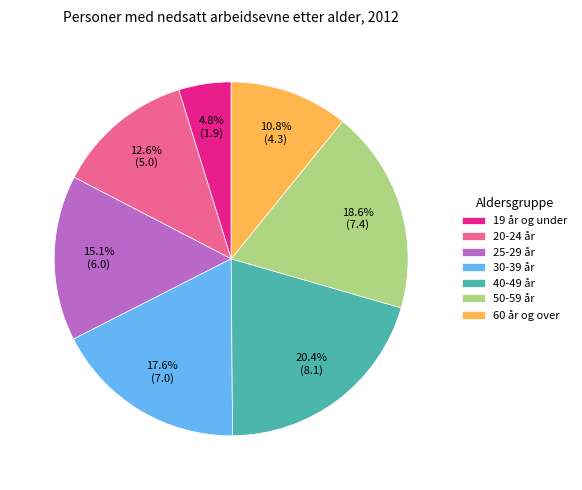

How many slices are in this pie chart?

7